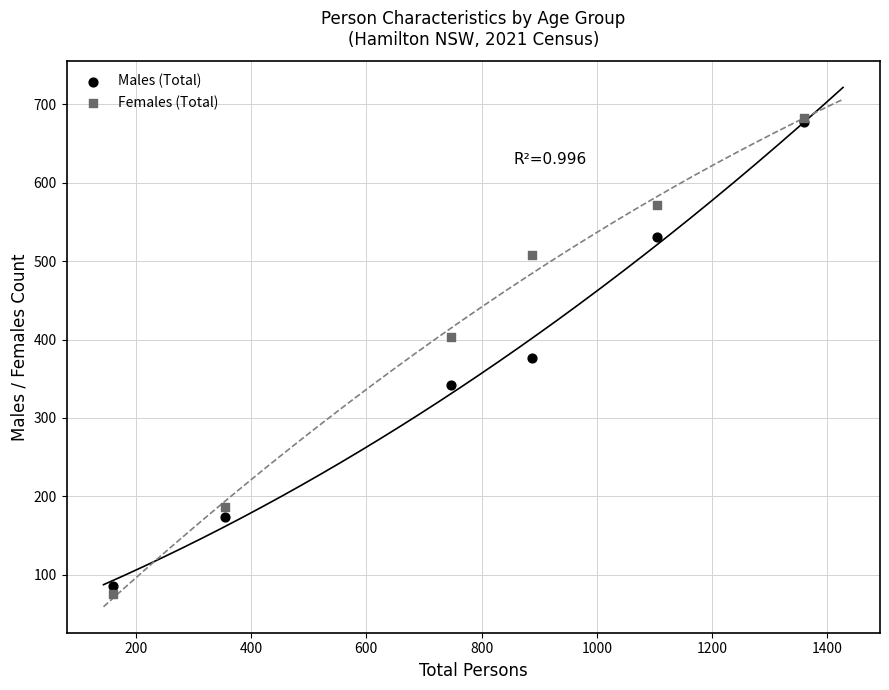

What are all the series names shown in the legend?

Males (Total), Females (Total)